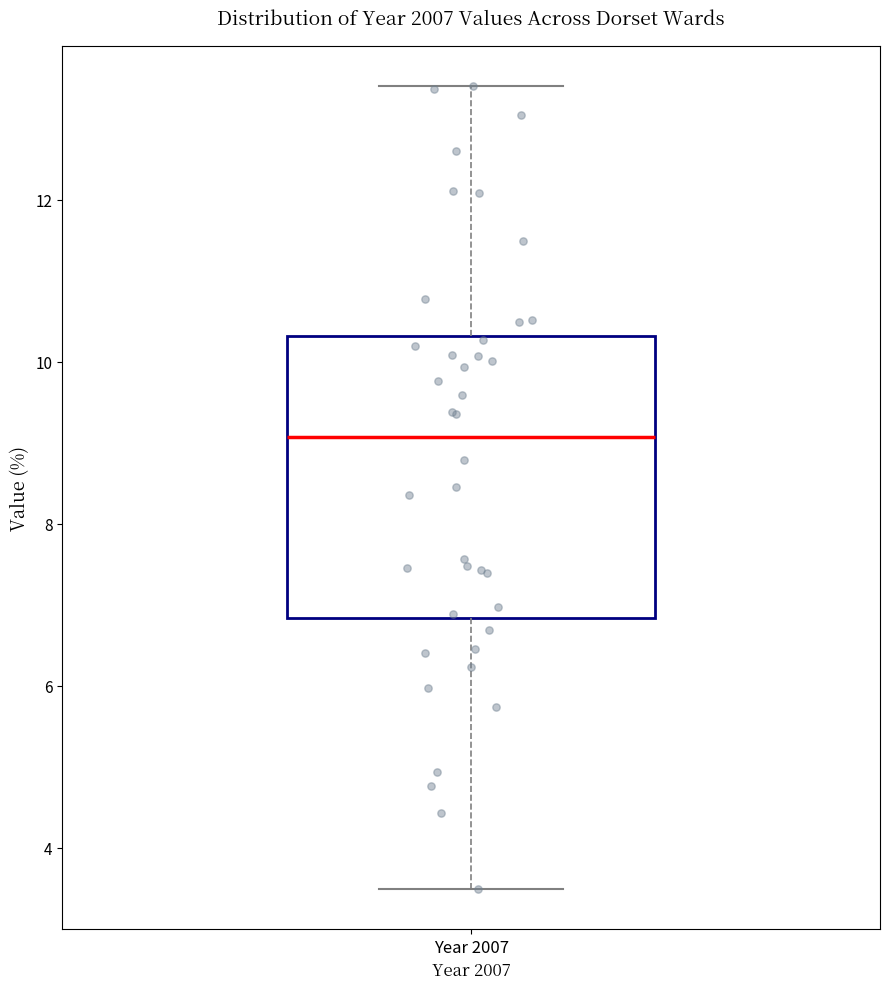

Read this box plot against the y-axis: the position of the median line, the range covered by the box, and the ends of both whiskers. The values are not printed on the chart, so give them approximately, as read against the axis.

median 9.0, box 6.8 to 10.4, whiskers 3.4 to 13.4